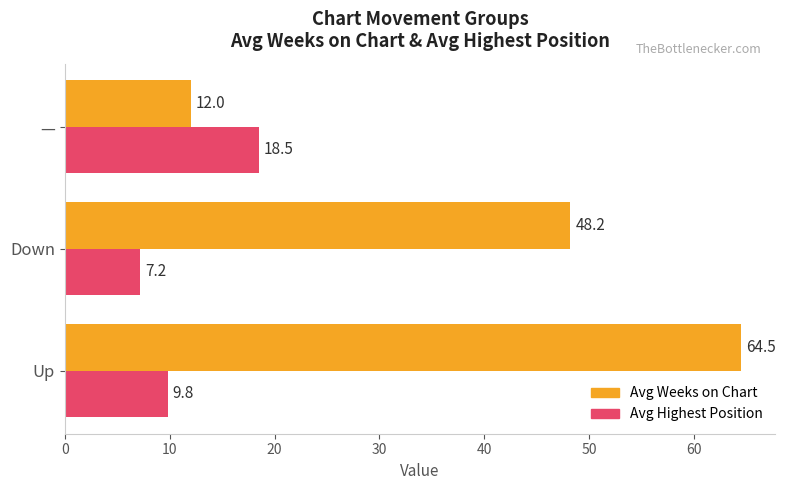

Which series has the largest total across all categories?

Avg Weeks on Chart